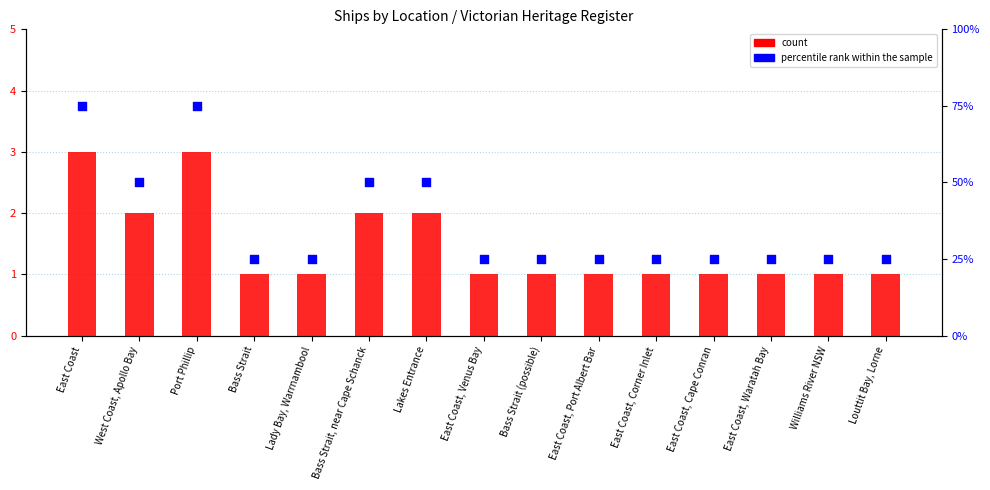

At which category is the sum across all series the highest?

East Coast